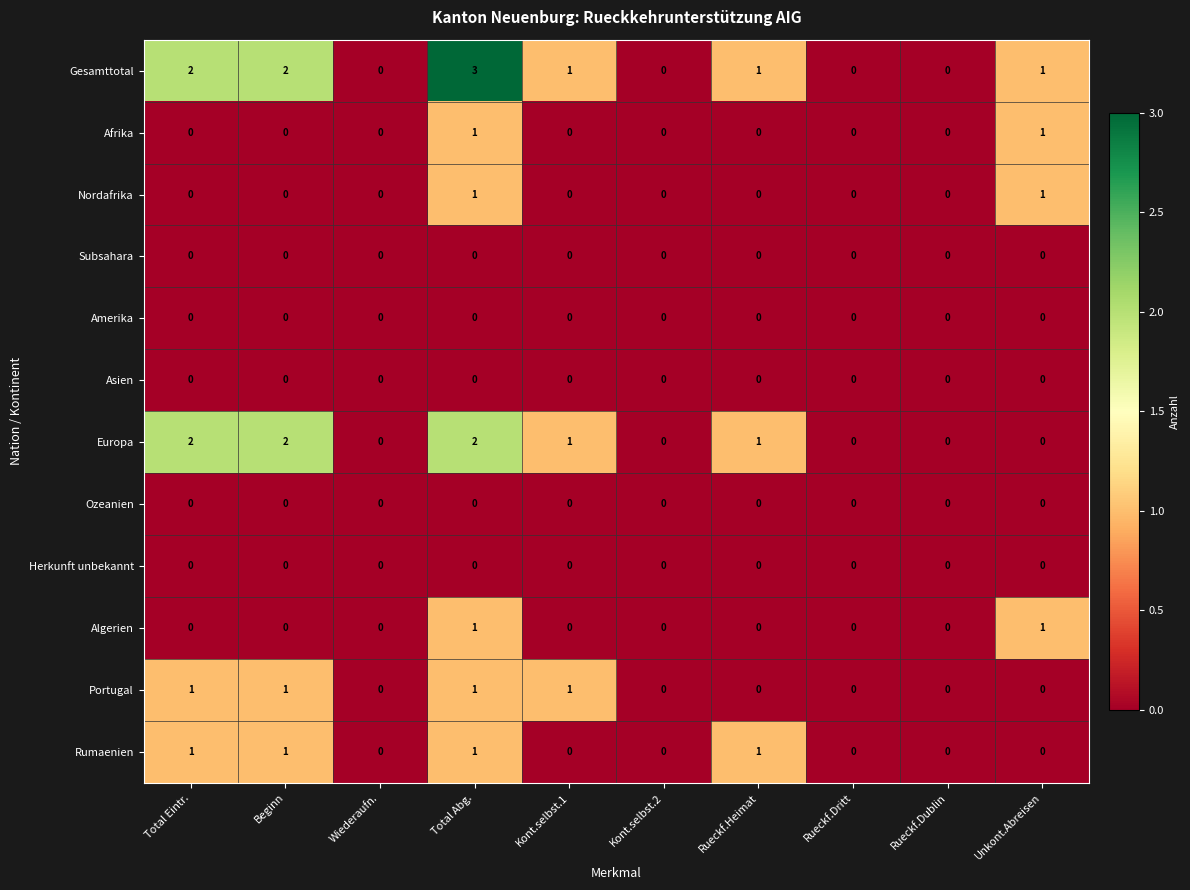

How many Europa values are between 0 and 2?

10